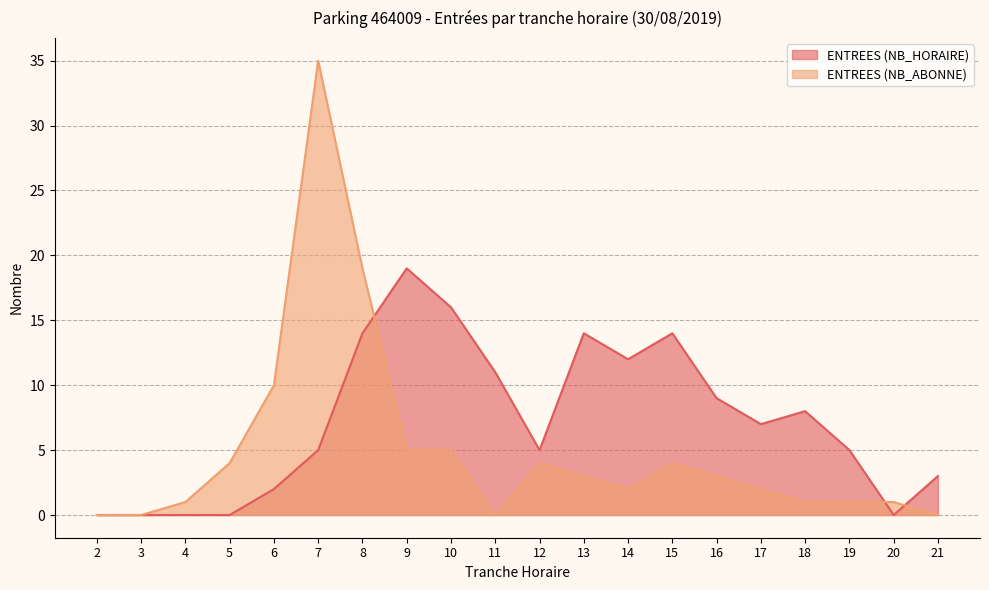

Read the ENTREES (NB_ABONNE) value at 19.

1